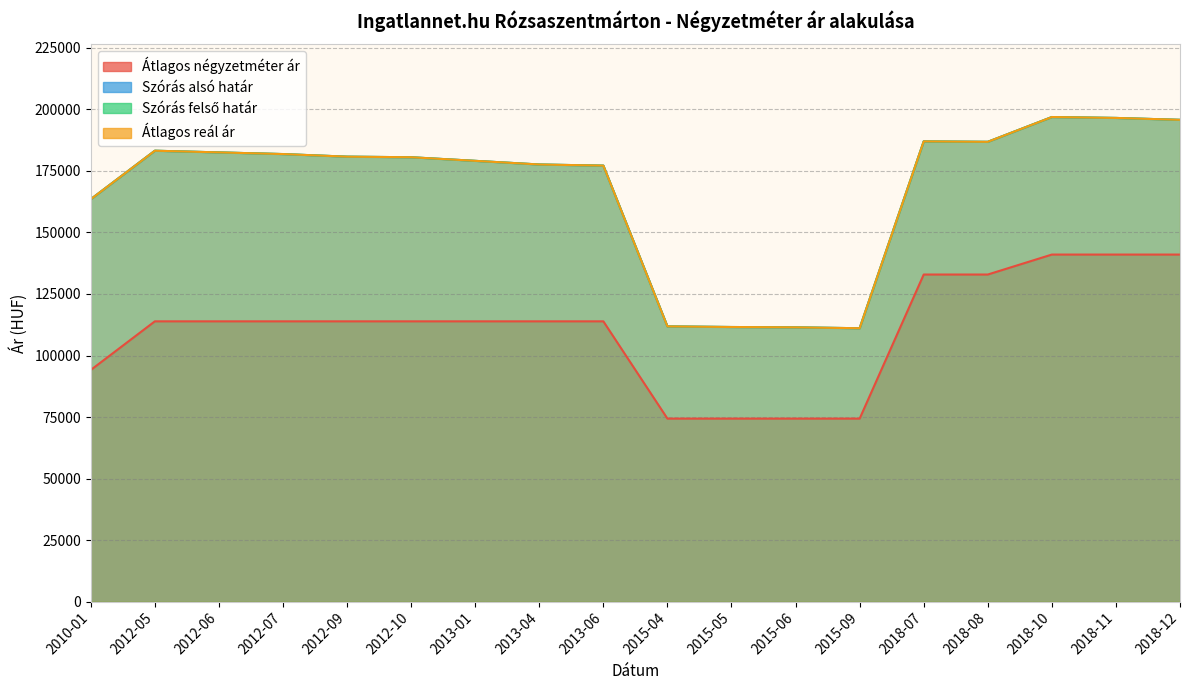

Where is the first local minimum for Szórás felső határ?

2015-09